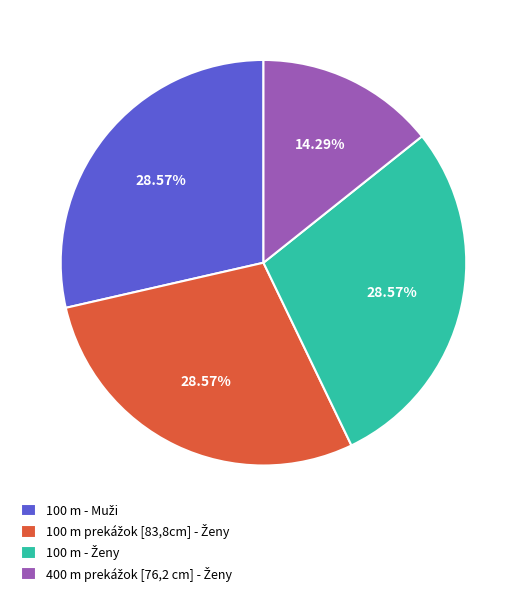

Is there any slice that represents more than half of the pie?

No